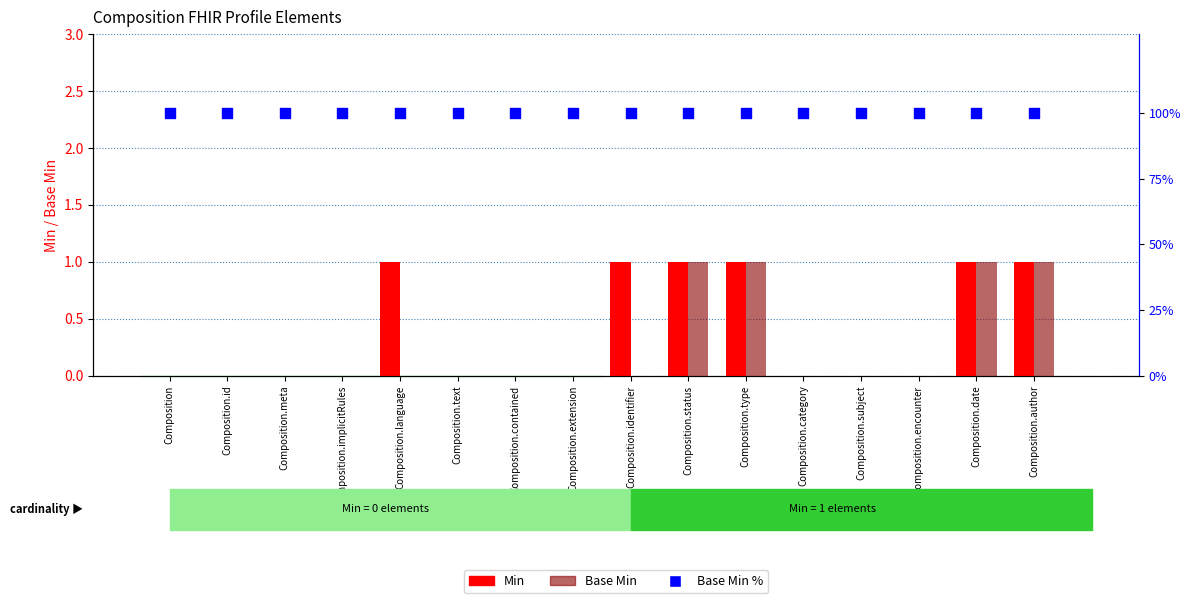

What are all the series names shown in the legend?

Min, Base Min, Base Min %